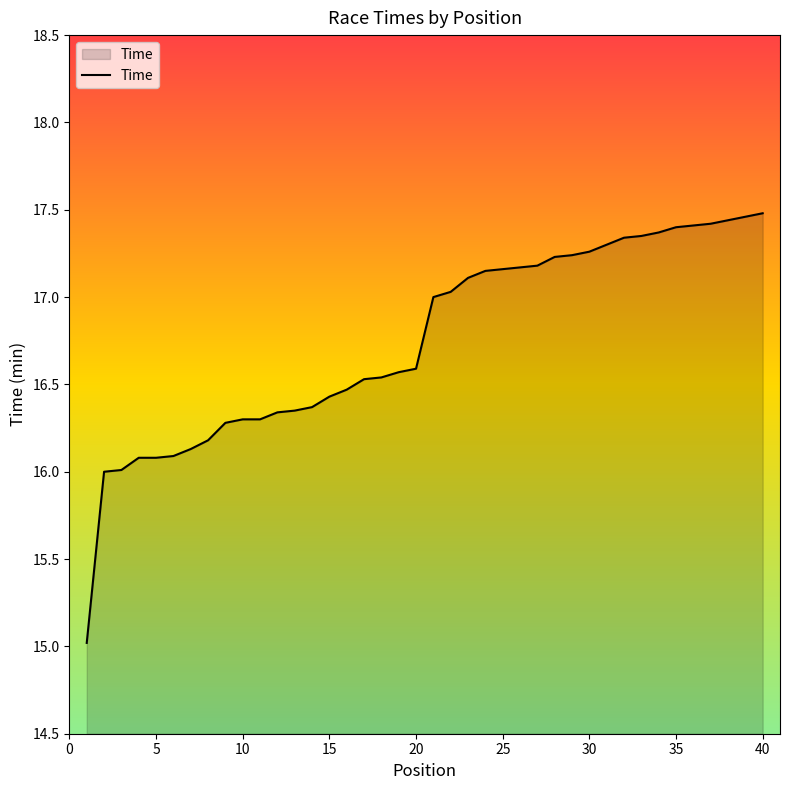

What is the maximum value shown in the chart?

17.5